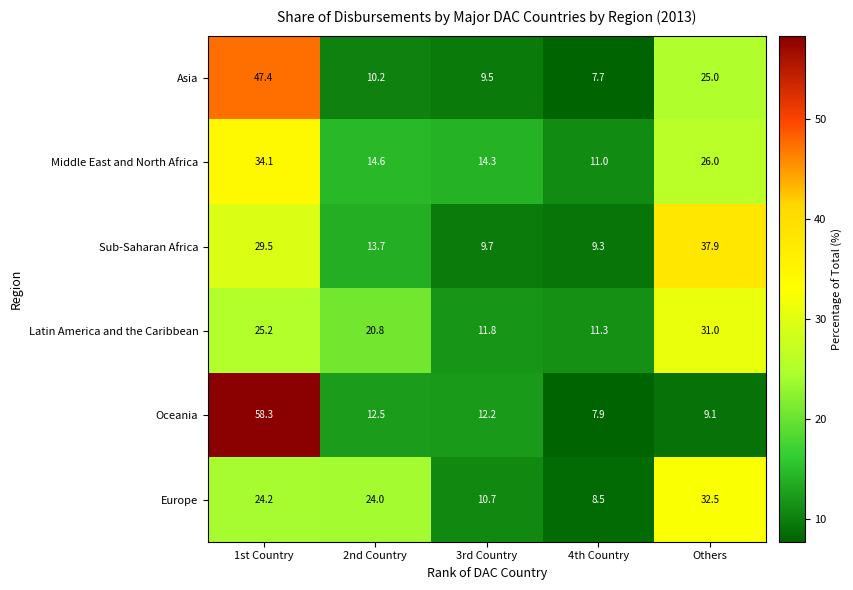

Where is Europe nearest to the value 20?

2nd Country